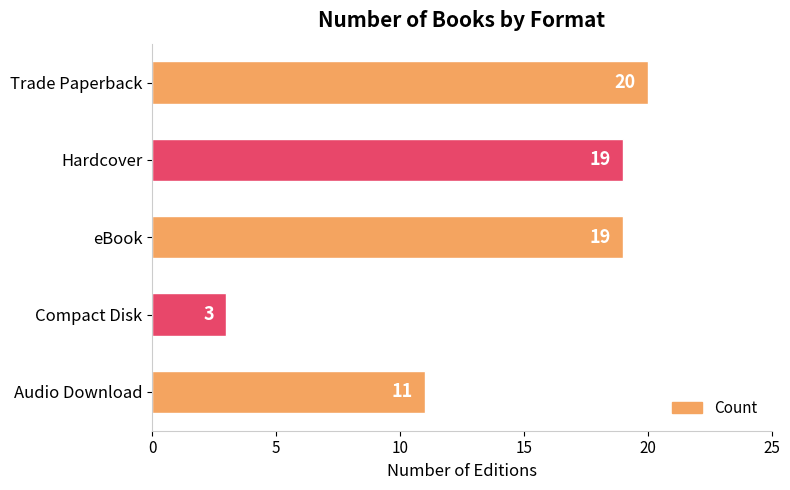

Reading top to bottom, list all the values displayed in this chart.

20	19	19	3	11